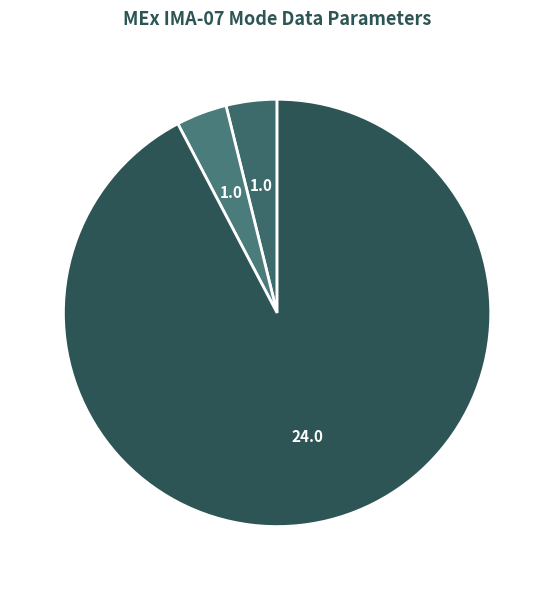

Is it true that High Voltage Mask is 4% of the pie?

True